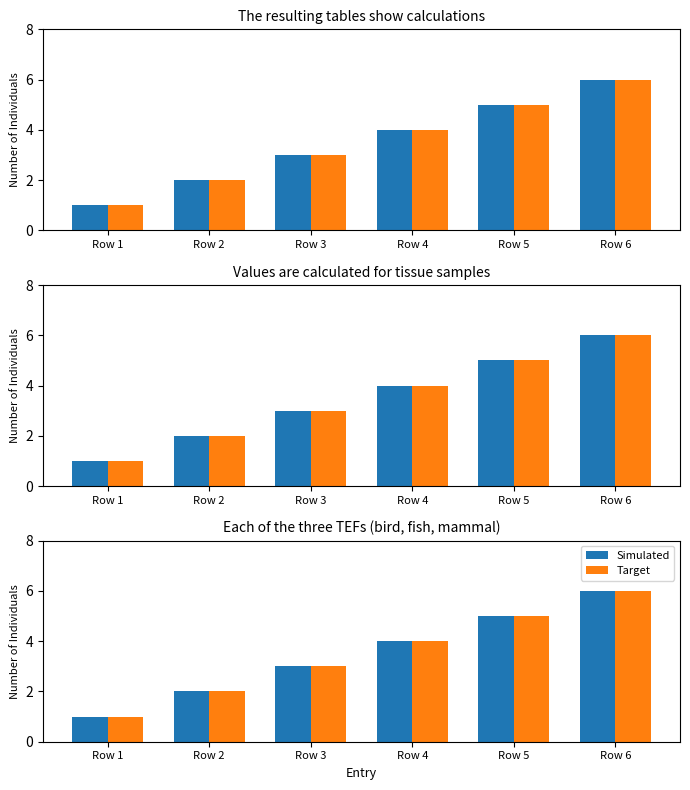

Which series changed the most between Row 1 and Row 6?

Simulated